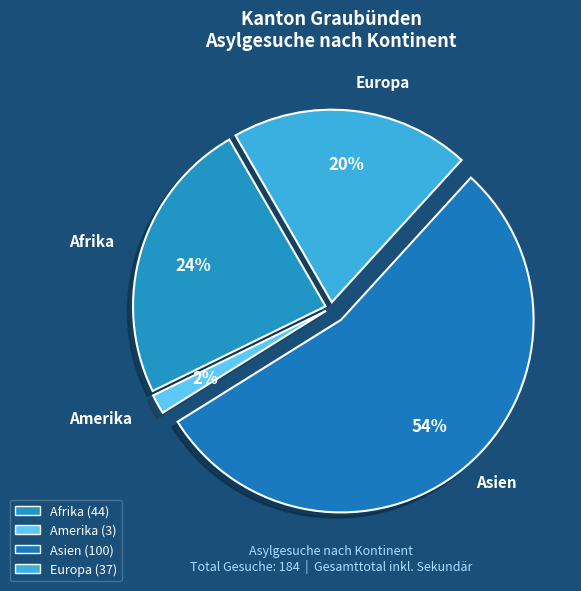

To the nearest percent, what percentage of the pie is Asien?

54%